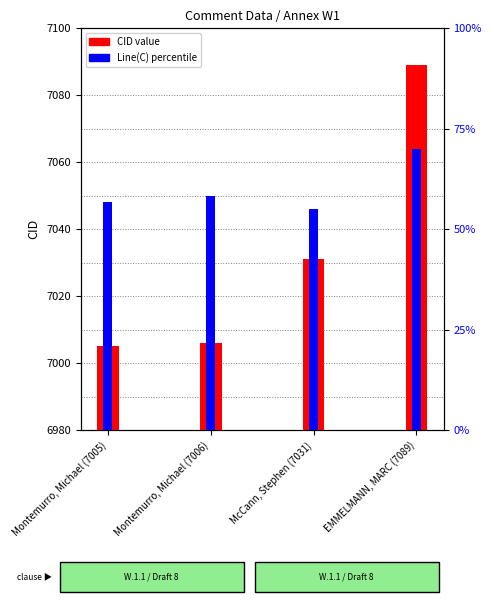

What is the difference between the CID values at EMMELMANN, MARC (7089) and Montemurro, Michael (7005)?

84